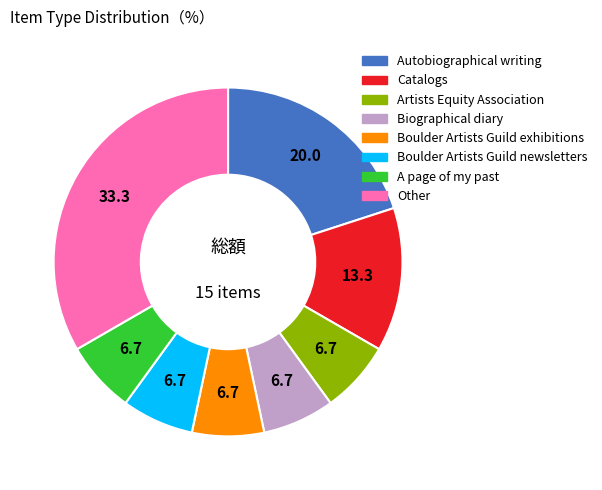

Is there a majority slice in this chart?

No